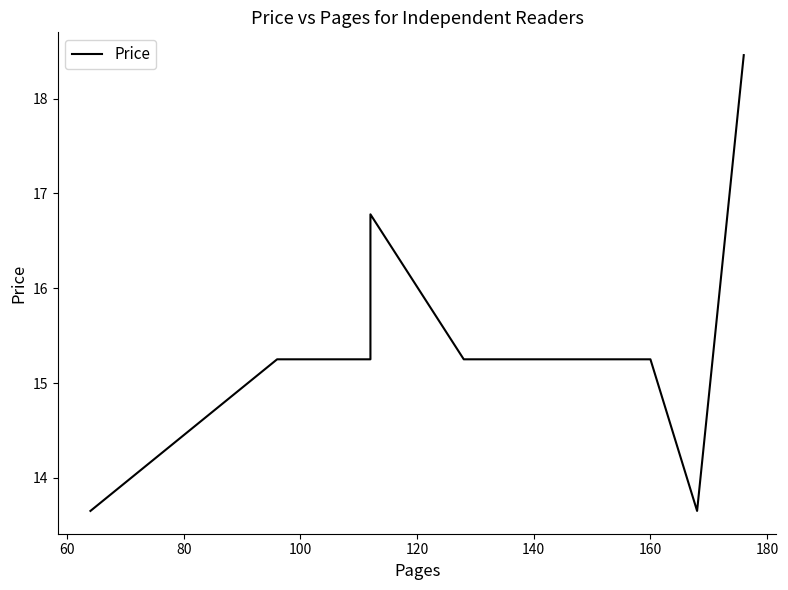

The value at 120 is 25.3. True or false?

False